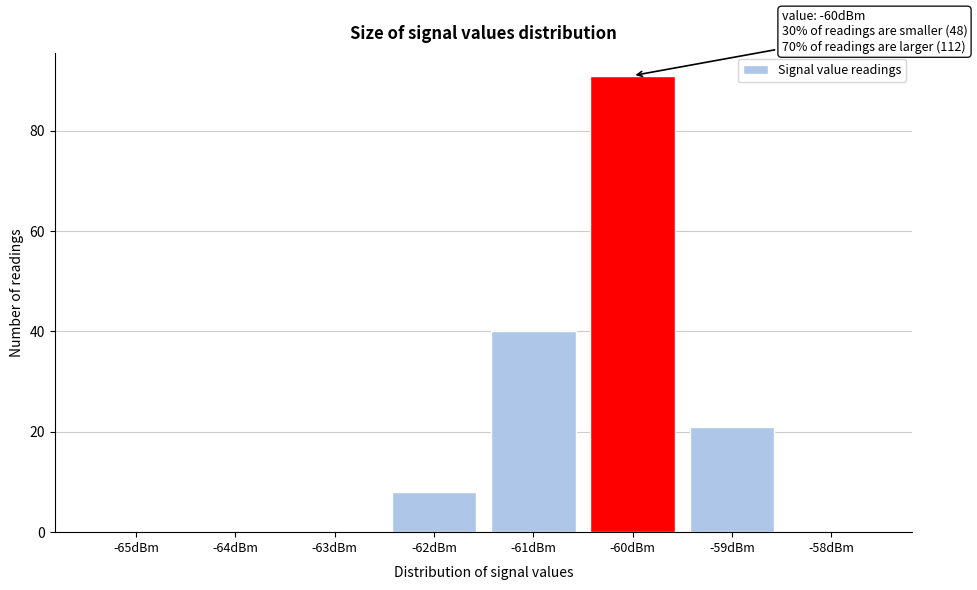

Reading left to right, transcribe all the data shown in this chart.

-65dBm=0	-64dBm=0	-63dBm=0	-62dBm=8	-61dBm=40	-60dBm=91	-59dBm=21	-58dBm=0